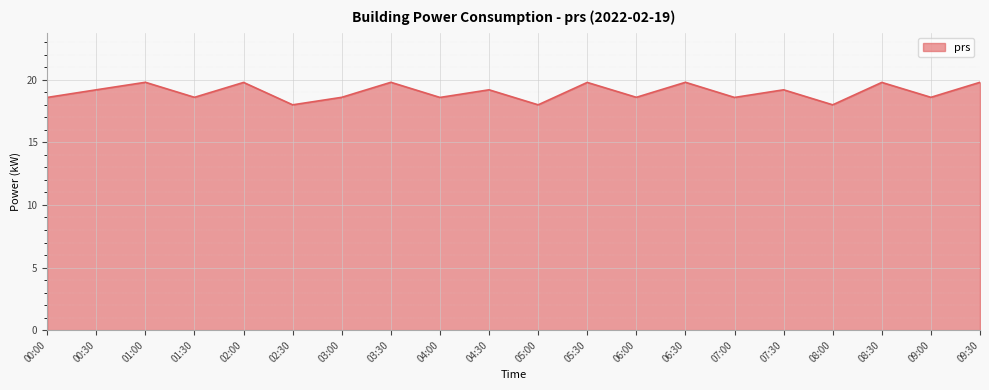

How many lines are shown in the chart?

1